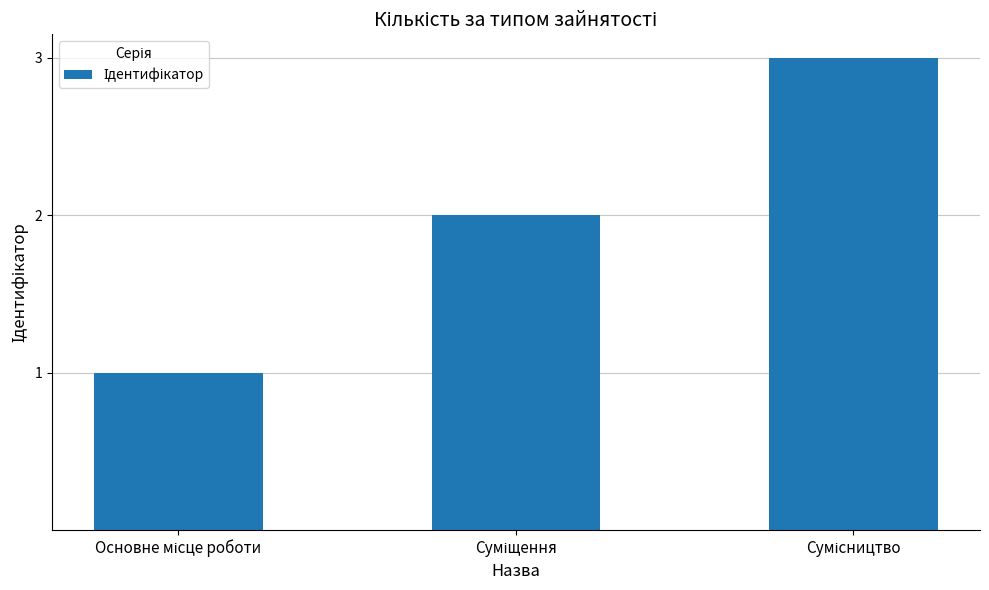

What is the maximum value shown in the chart?

3